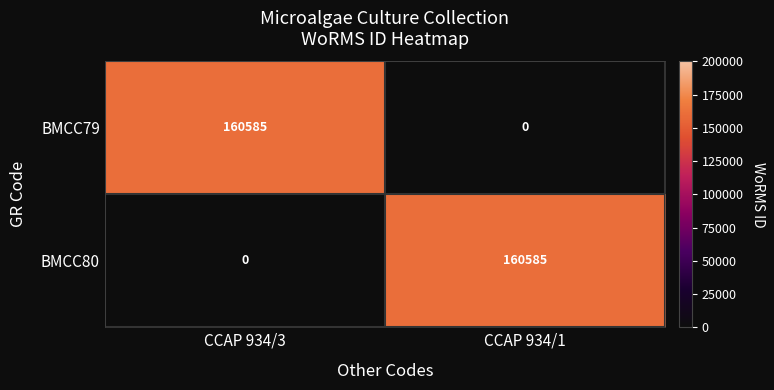

How many distinct data groups are displayed?

2